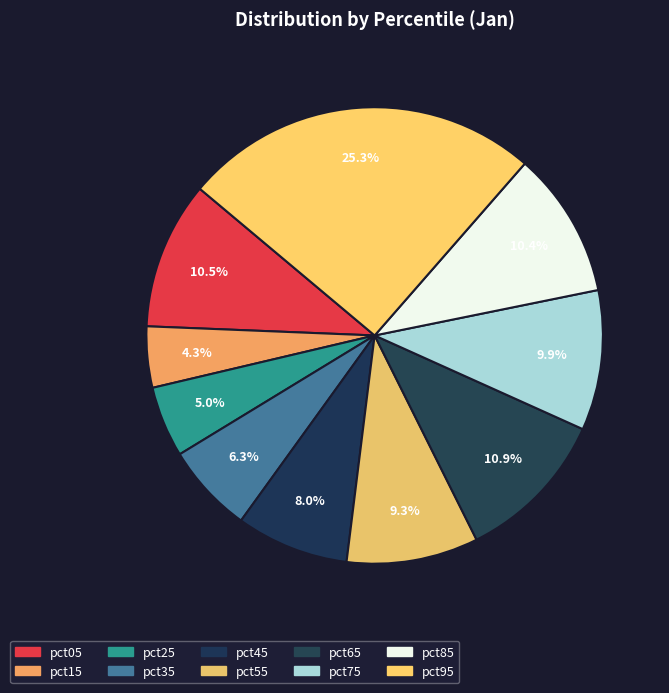

How many slices are in this pie chart?

10